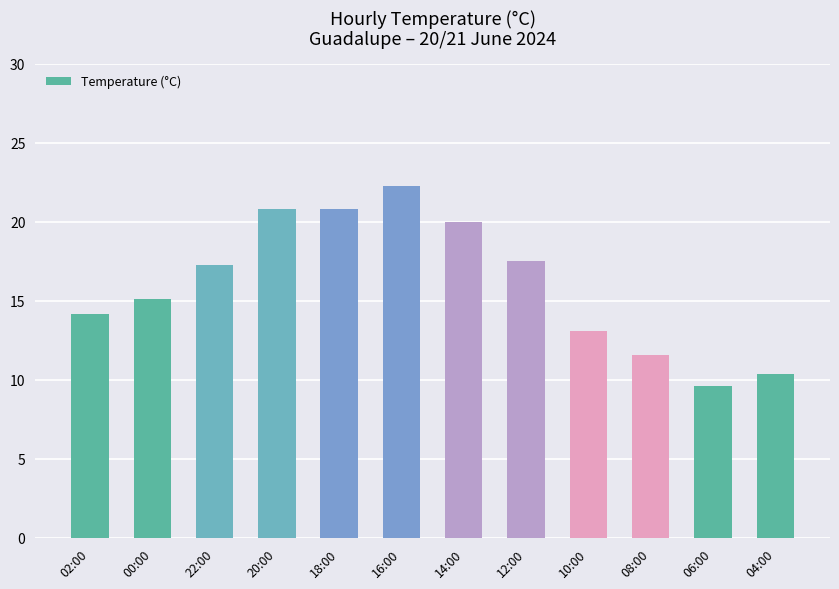

Reading left to right, what are all the values shown in this chart?

02:00=14.2	00:00=15.1	22:00=17.3	20:00=20.8	18:00=20.8	16:00=22.3	14:00=20.0	12:00=17.5	10:00=13.1	08:00=11.6	06:00=9.6	04:00=10.4